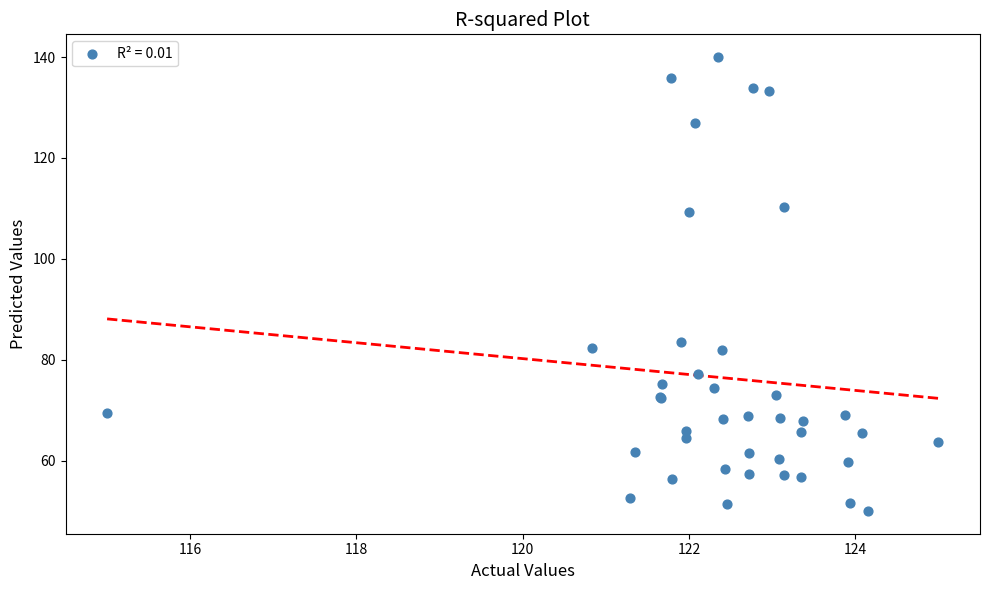

What Y value in the scatter plot is closest to 95?

83.4